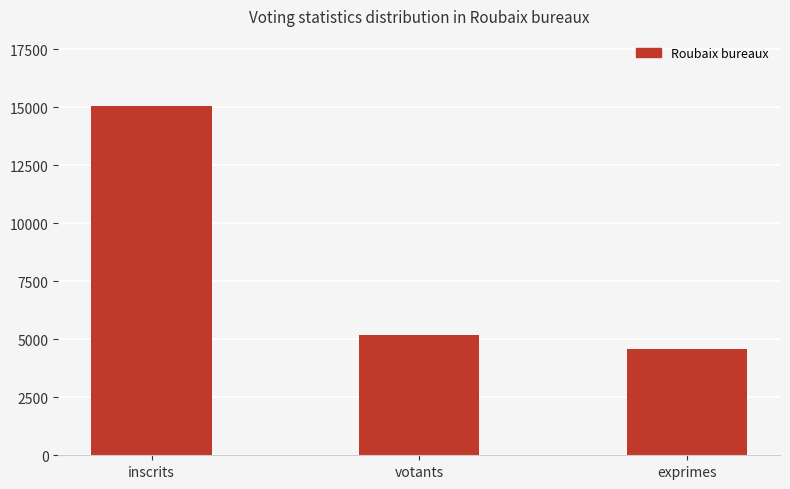

The chart shows a value of 21501 at inscrits. True or false?

False